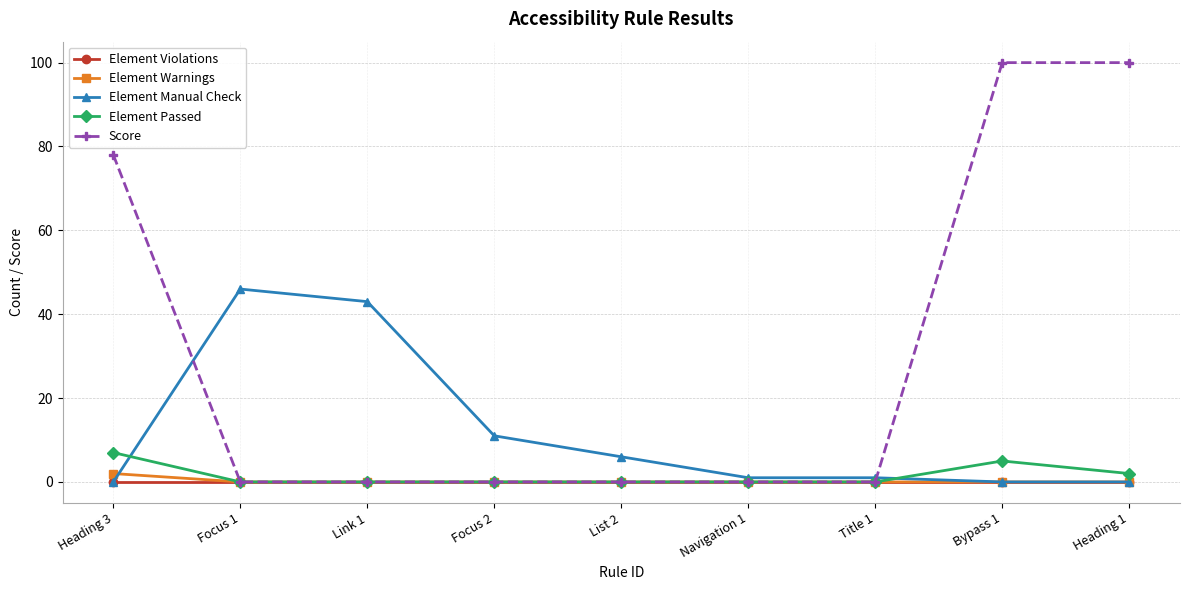

True or false: Element Violations has a value of 0 at Heading 3.

True